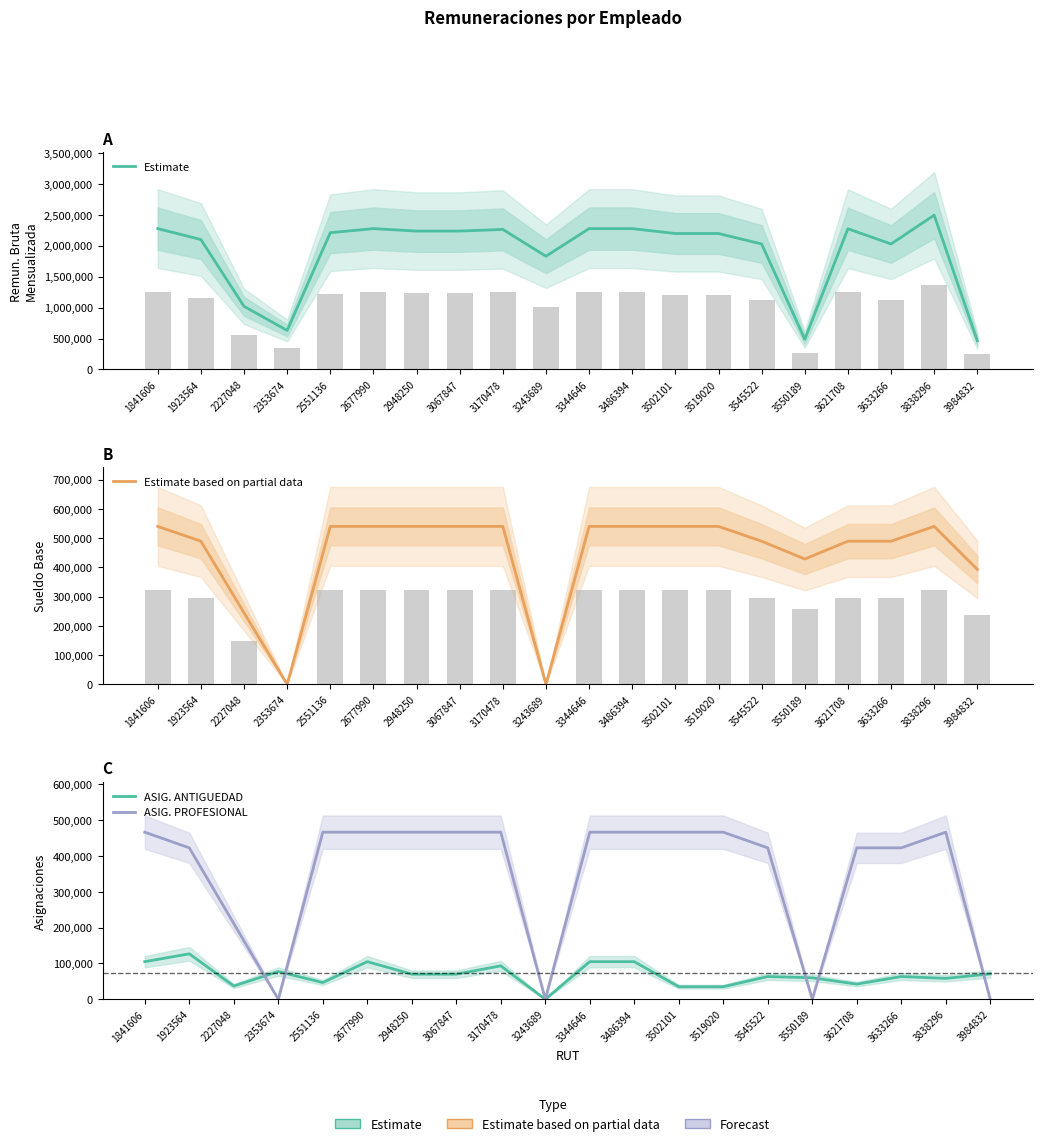

What are all the series names shown in the legend?

Estimate, Estimate based on partial data, ASIG. ANTIGUEDAD, ASIG. PROFESIONAL